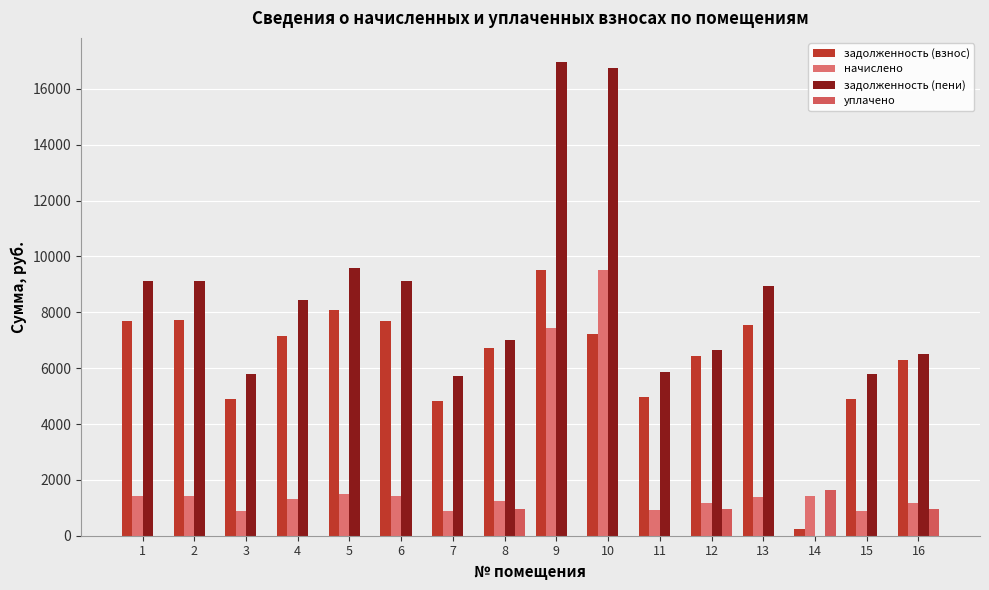

True or false: уплачено has a value of -1037.3 at 11.

False